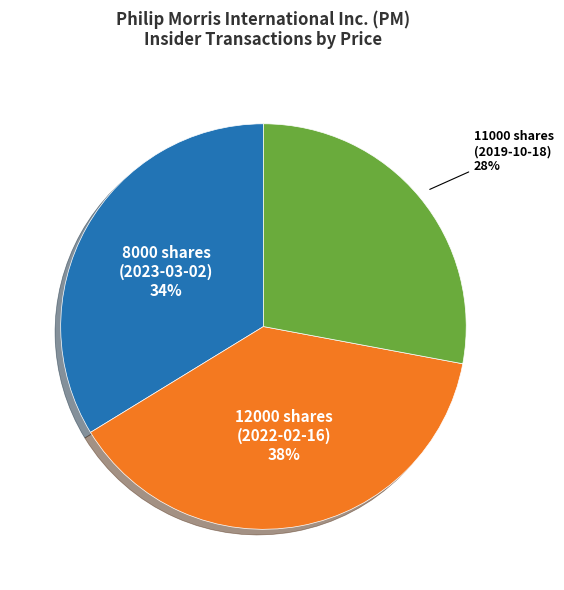

Does any single category account for the majority?

No